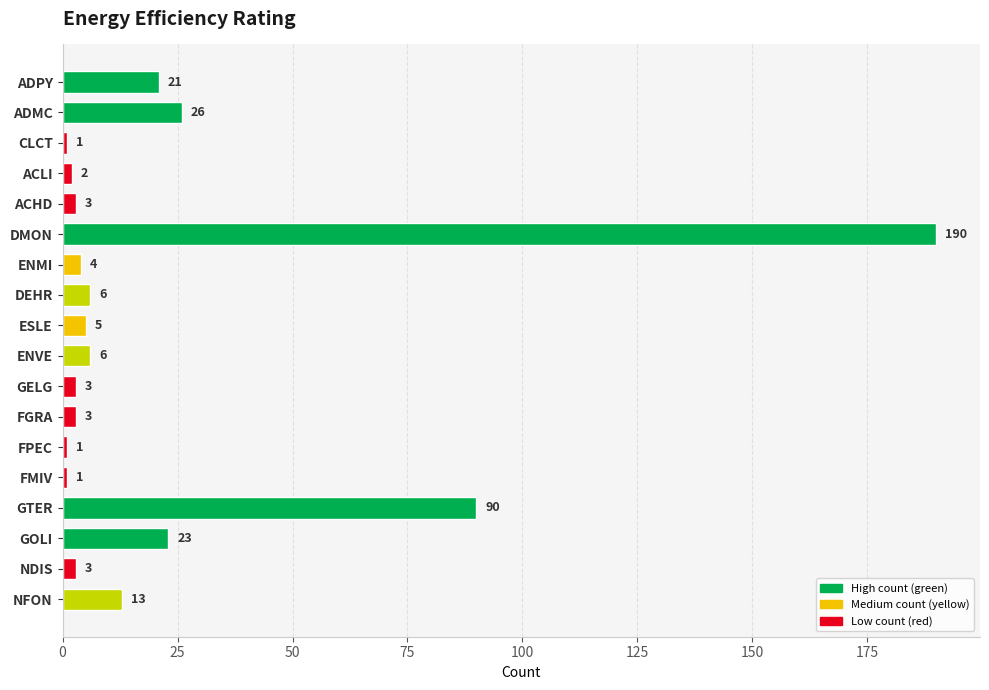

Reading top to bottom, list all the values displayed in this chart.

ADPY=21	ADMC=26	CLCT=1	ACLI=2	ACHD=3	DMON=190	ENMI=4	DEHR=6	ESLE=5	ENVE=6	GELG=3	FGRA=3	FPEC=1	FMIV=1	GTER=90	GOLI=23	NDIS=3	NFON=13